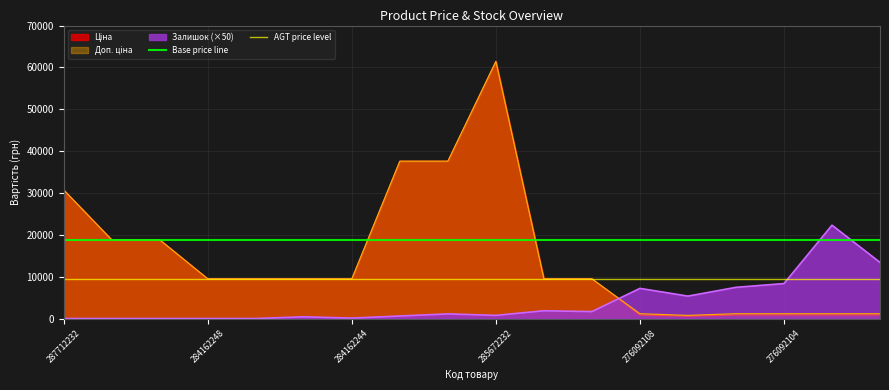

Which label corresponds to the smallest value in the chart?

287712232